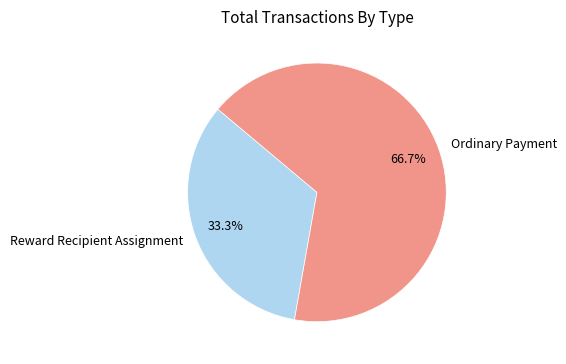

What is the largest slice in the pie chart?

Ordinary Payment